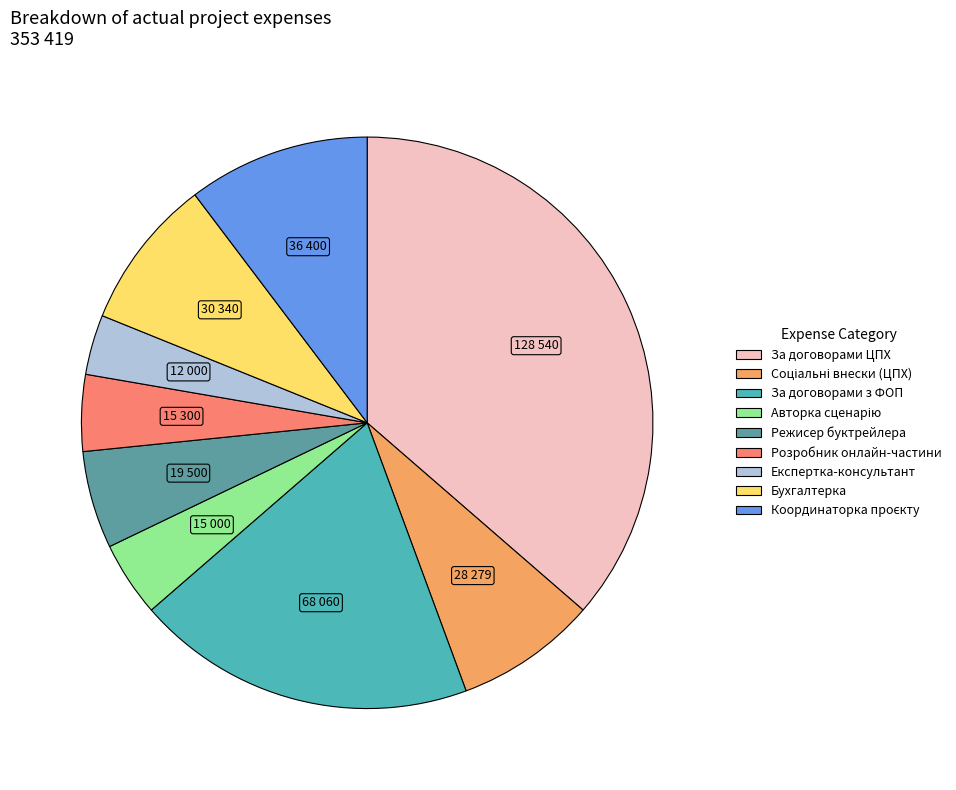

How many slices are in this pie chart?

9